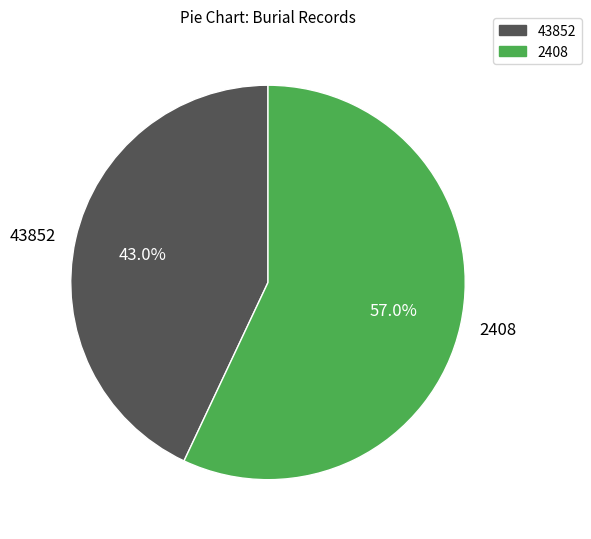

To the nearest percent, what is the difference between the 2408 and 43852 slice percentages?

14%